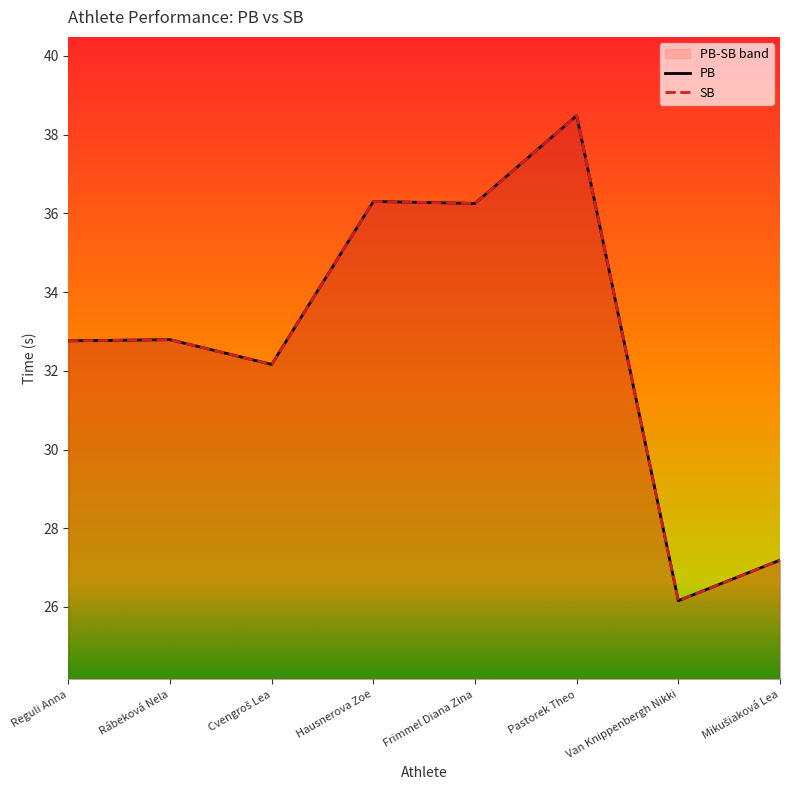

Reading left to right, transcribe all the data shown in this chart.

PB: Reguli Anna=32.8	Rábeková Nela=32.8	Cvengroš Lea=32.2	Hausnerova Zoe=36.3	Frimmel Diana Zina=36.2	Pastorek Theo=38.5	Van Knippenbergh Nikki=26.2	Mikušiaková Lea=27.2
SB: Reguli Anna=32.8	Rábeková Nela=32.8	Cvengroš Lea=32.2	Hausnerova Zoe=36.3	Frimmel Diana Zina=36.2	Pastorek Theo=38.5	Van Knippenbergh Nikki=26.2	Mikušiaková Lea=27.2